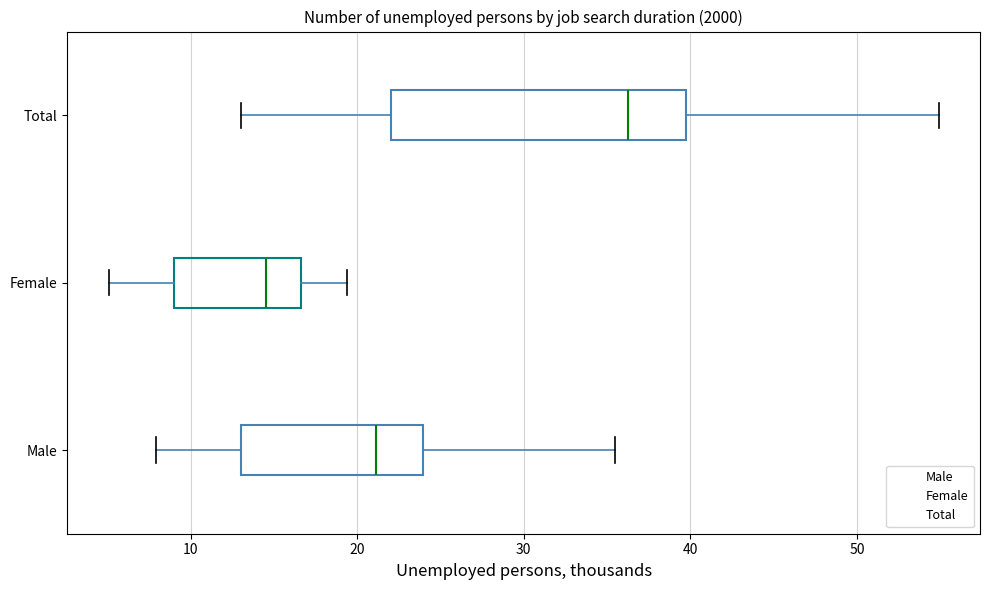

Reading bottom to top, transcribe this box plot: for each box, give where its median line is, the range the box spans, and where its two whiskers end, as read against the x-axis. The values are not printed on the chart, so give them approximately, as read against the axis.

Male: median 21, box 13 to 24, whiskers 8 to 36
Female: median 15, box 9 to 17, whiskers 5 to 19
Total: median 36, box 22 to 40, whiskers 13 to 55